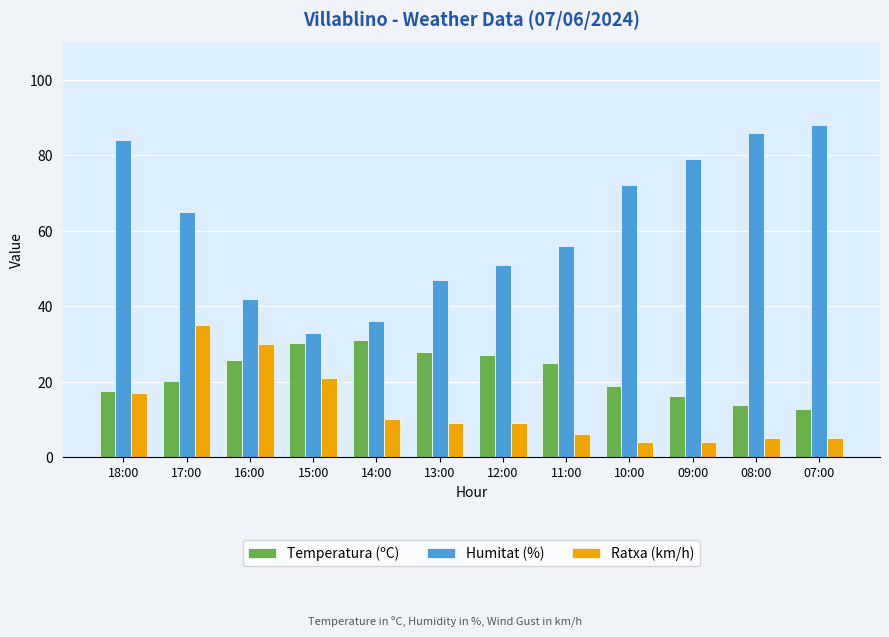

Is it true that Temperatura (ºC) equals 12.0 at 17:00?

False